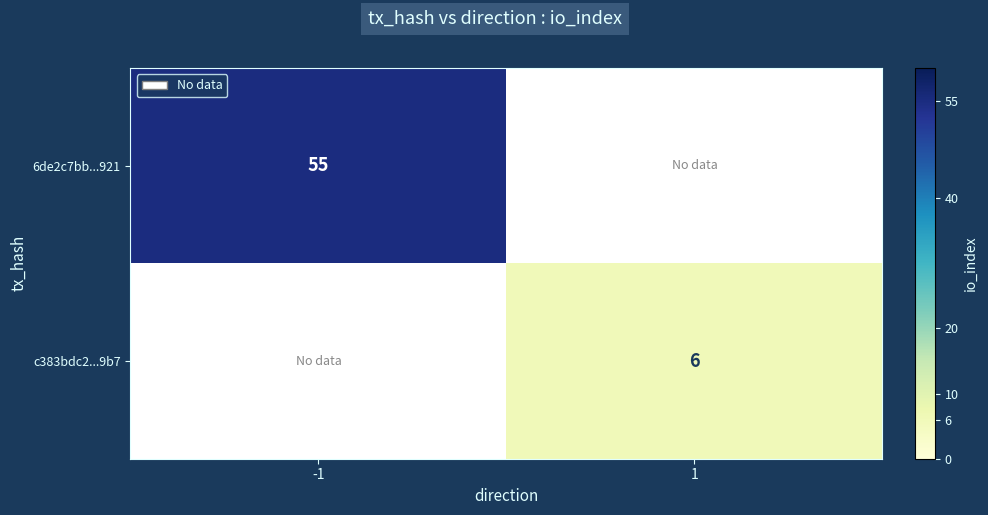

The c383bdc2...9b7 series shows 10 at 1. True or false?

False